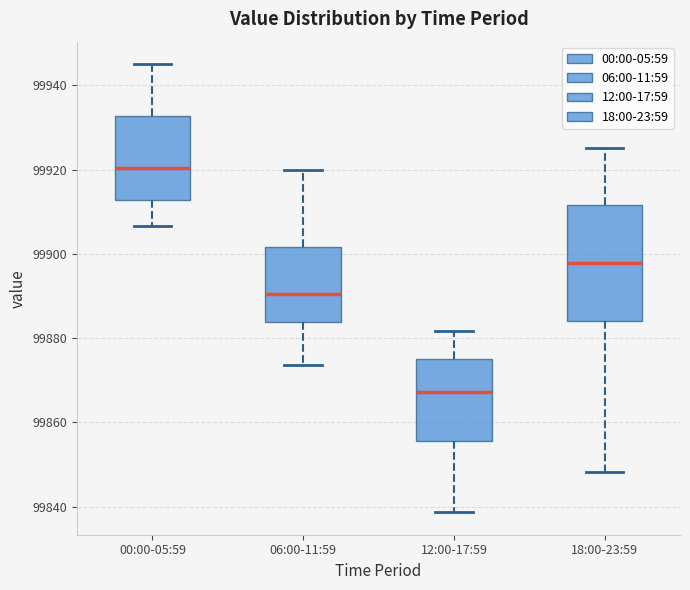

Where does the median line of the box for 06:00-11:59 sit on the y-axis? The values are not printed on the chart, so give them approximately, as read against the axis.

99890